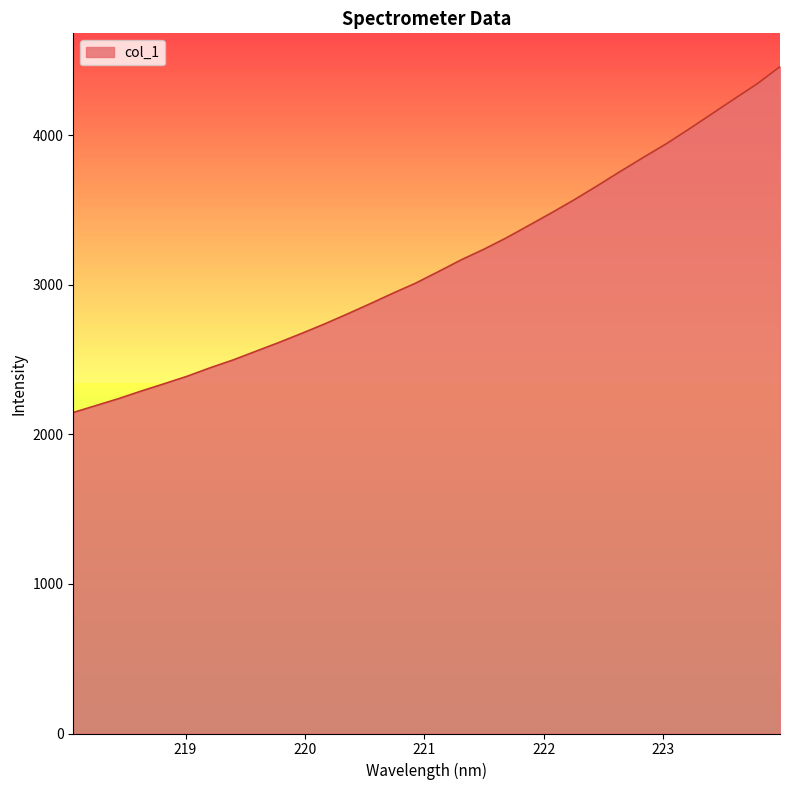

What is the maximum value shown in the chart?

4459.7